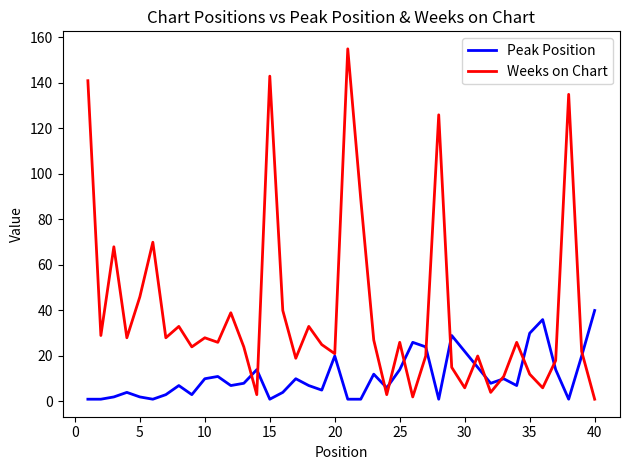

What are all the series names shown in the legend?

Peak Position, Weeks on Chart